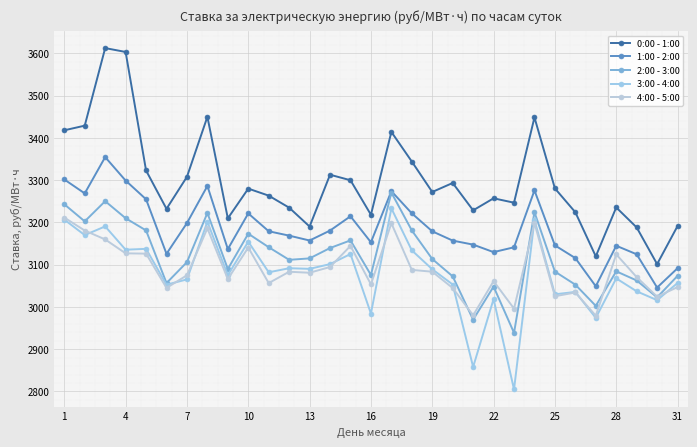

True or false: 2:00 - 3:00 and 1:00 - 2:00 intersect in this chart.

False